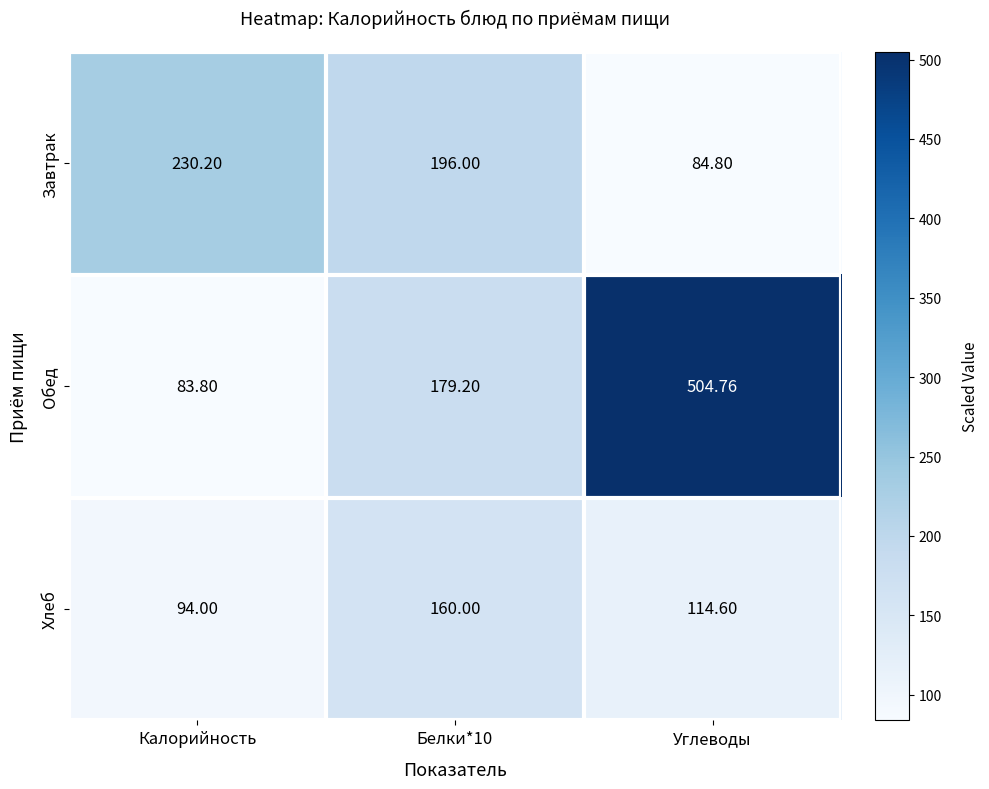

Which category has the highest value across all series?

Углеводы